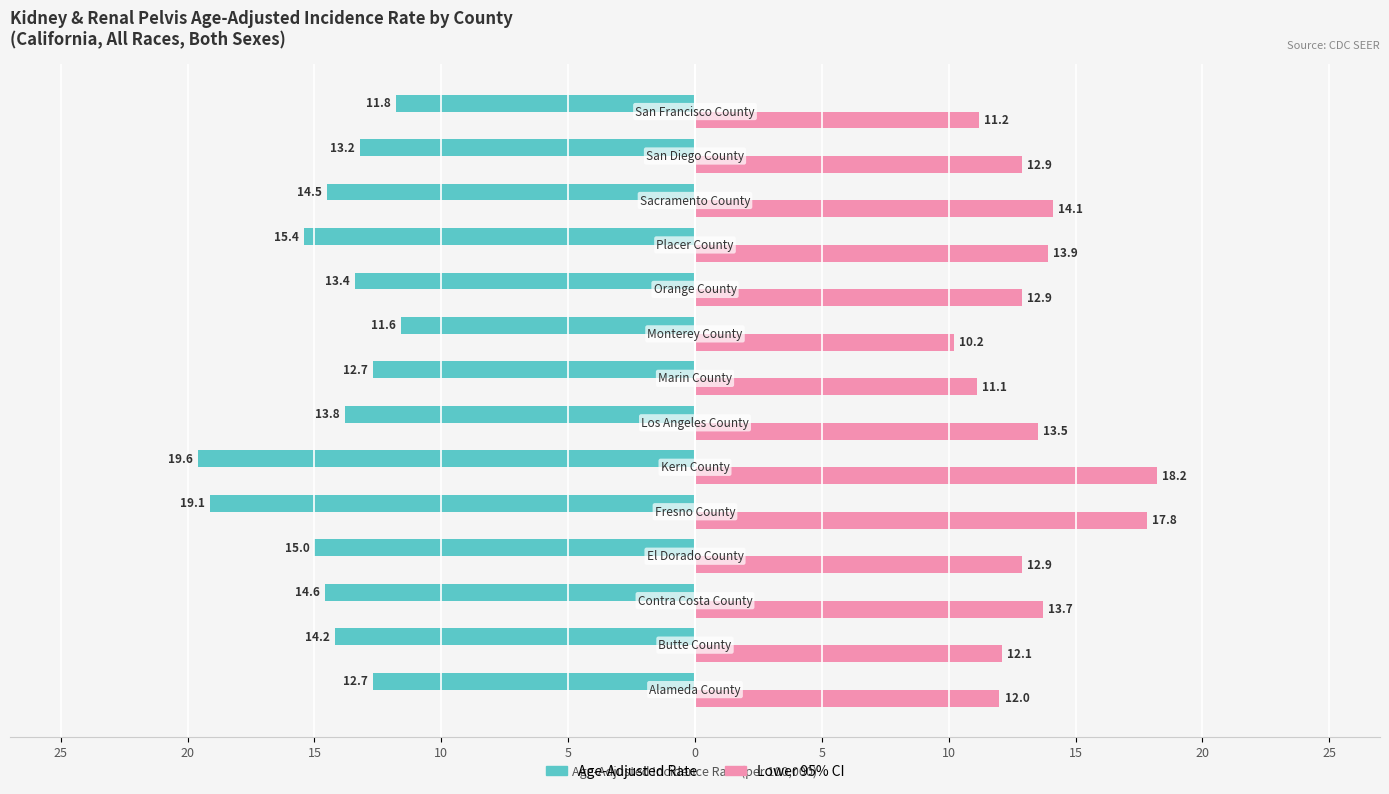

What are all the series names shown in the legend?

Age-Adjusted Rate, Lower 95% CI